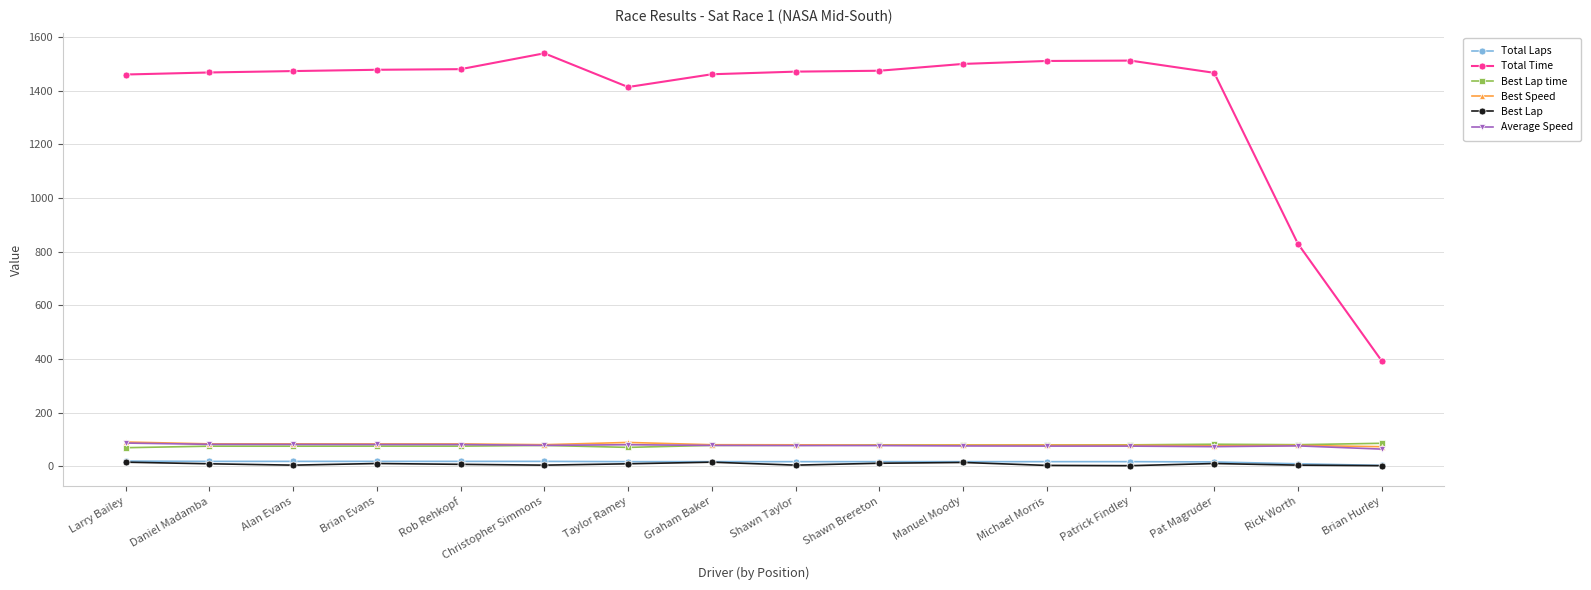

True or false: Best Lap time and Total Laps intersect in this chart.

False